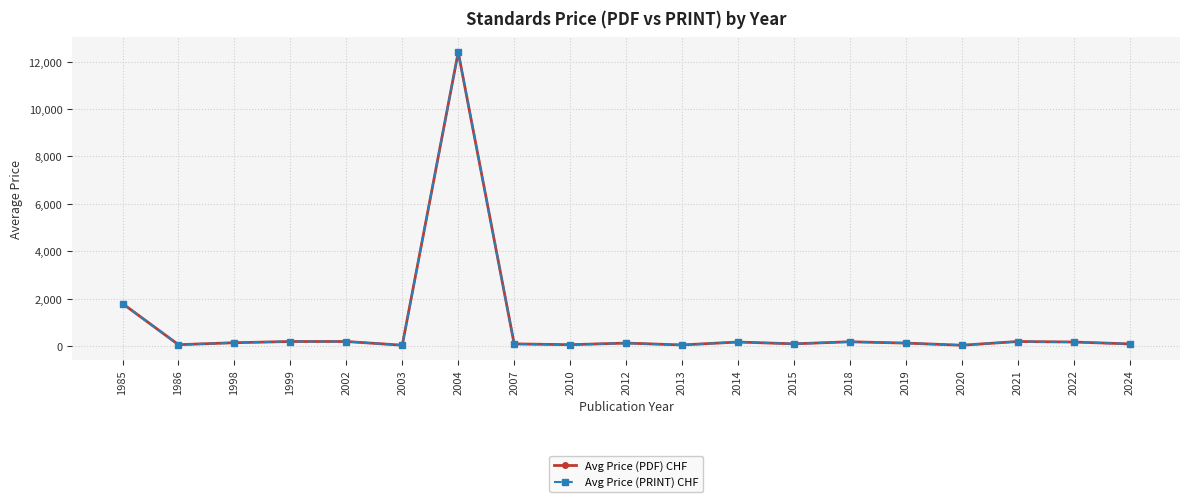

Which series changed the most between 1999 and 2022?

Avg Price (PDF) CHF